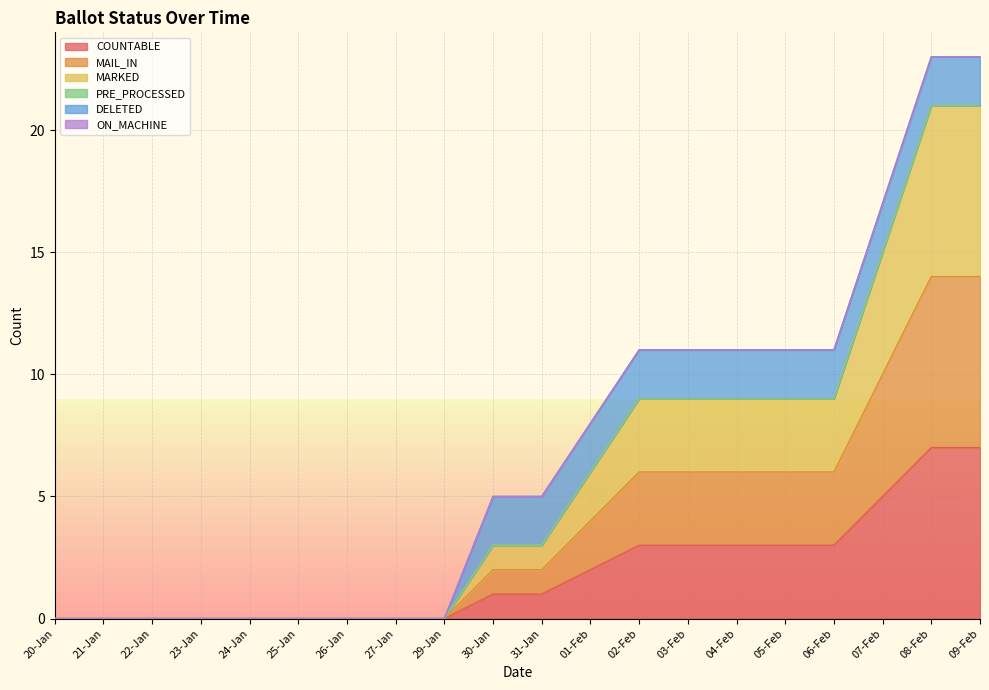

True or false: COUNTABLE has a value of 3 at 01-Feb.

False